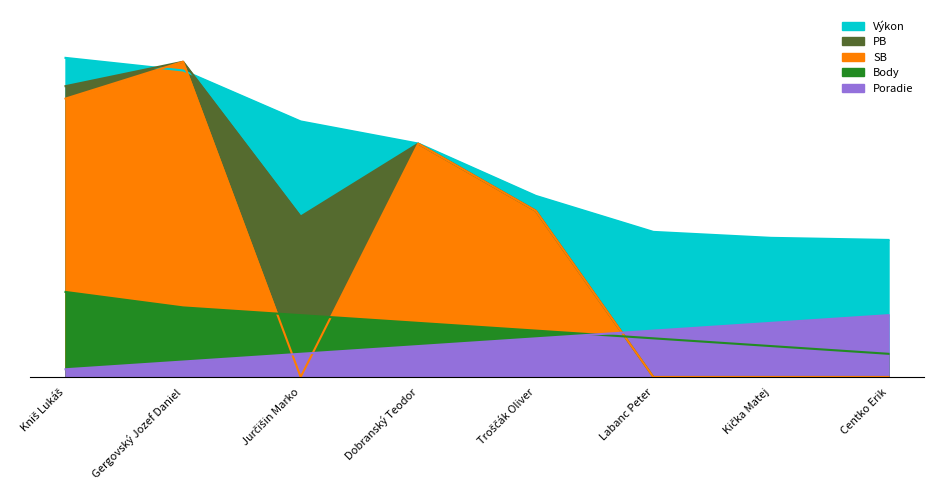

How many intersections are there between Poradie and Body?

1